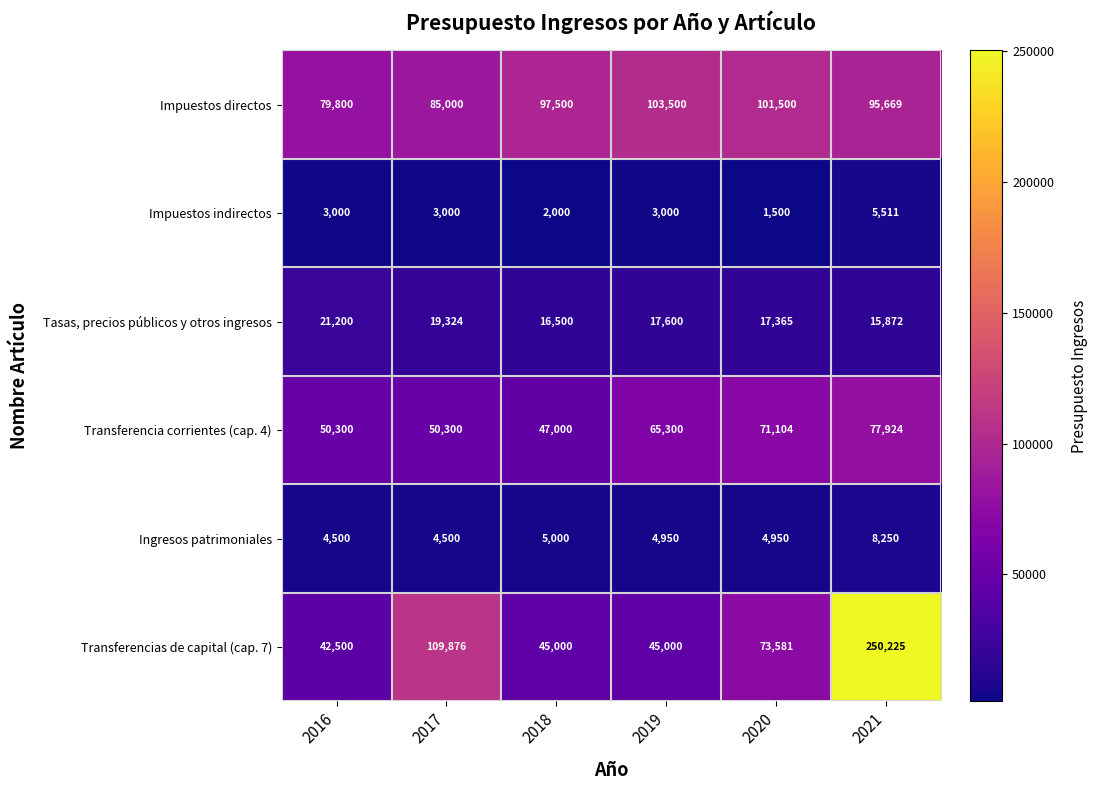

What is the difference between the highest and lowest values at 2018?

95500